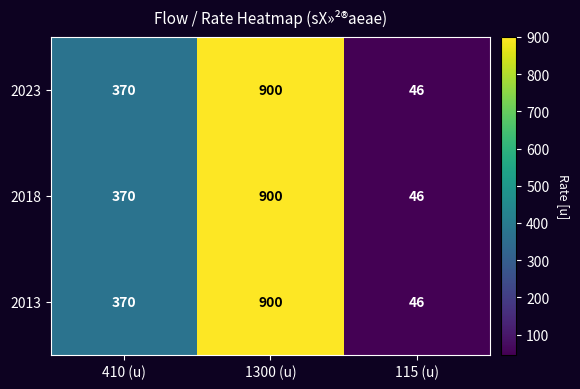

At how many categories does at least one series exceed 739?

1